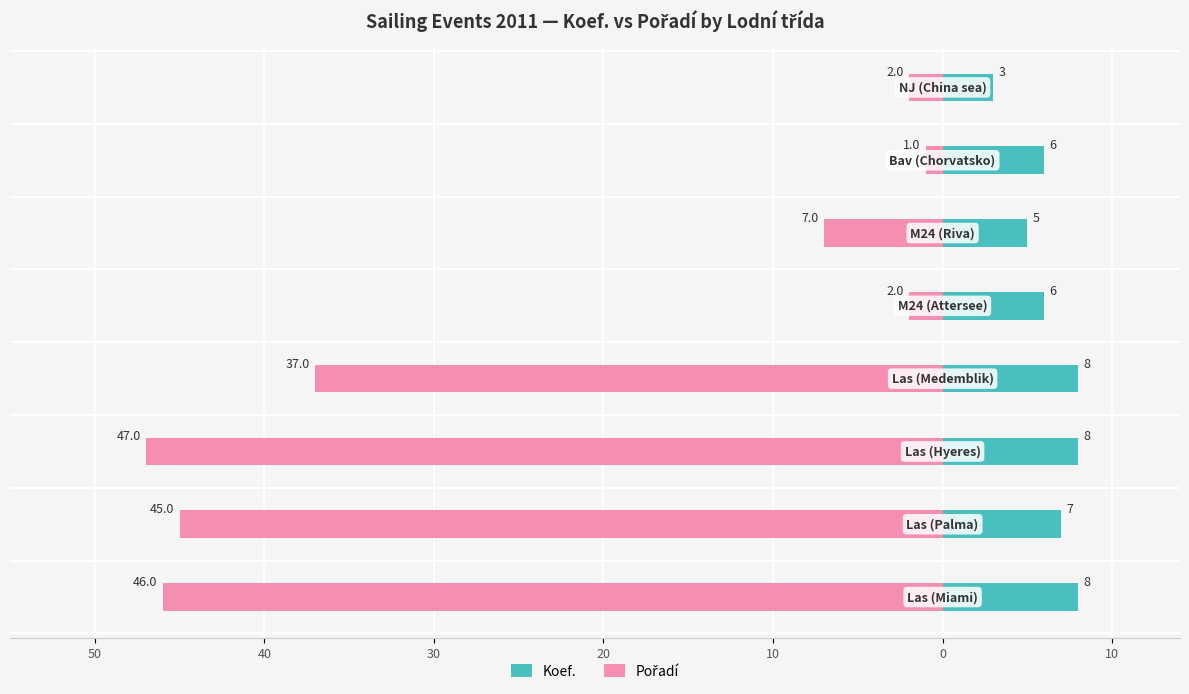

What is the highest value of the Koef. series?

8